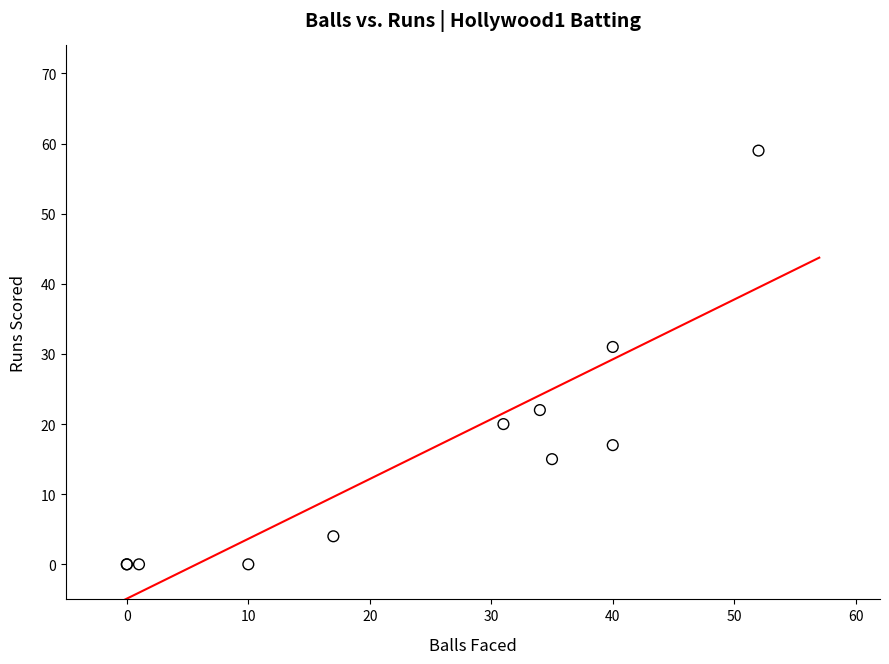

What Y value in the scatter plot is closest to 29?

31